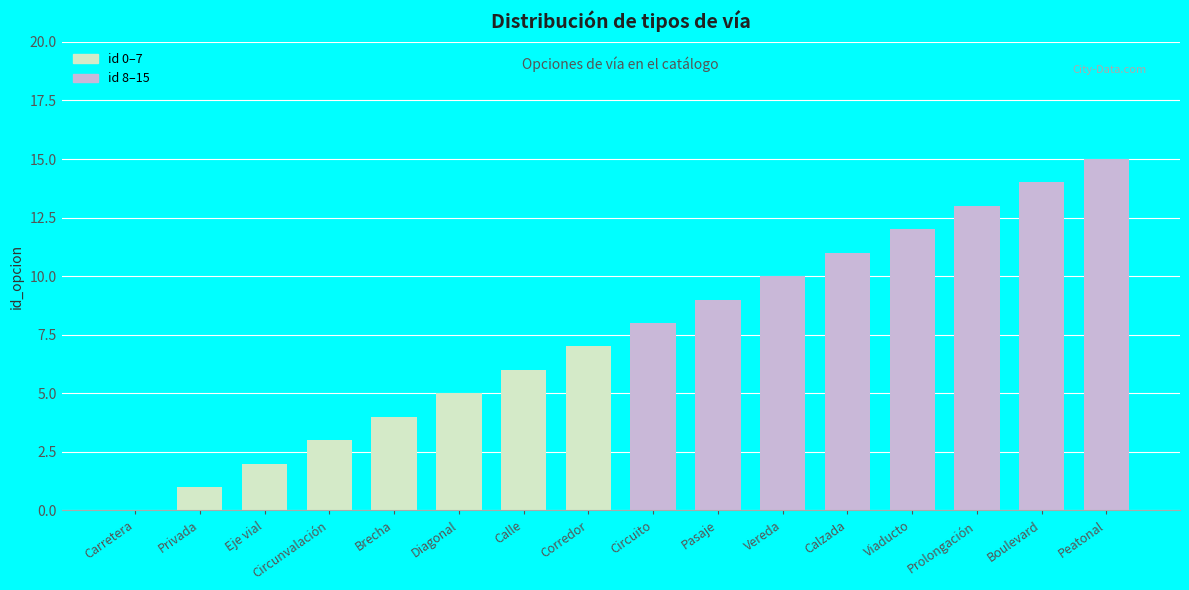

At which label does the data first exceed 8?

Pasaje